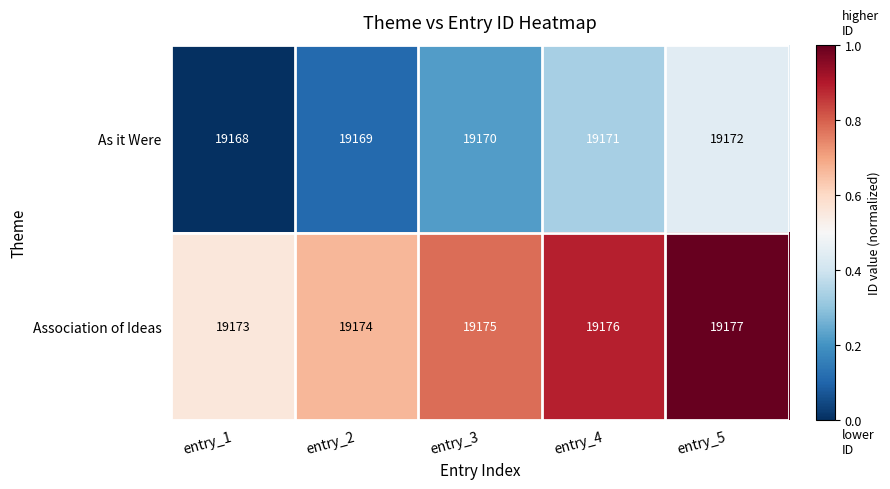

Which series has the largest total across all categories?

Association of Ideas